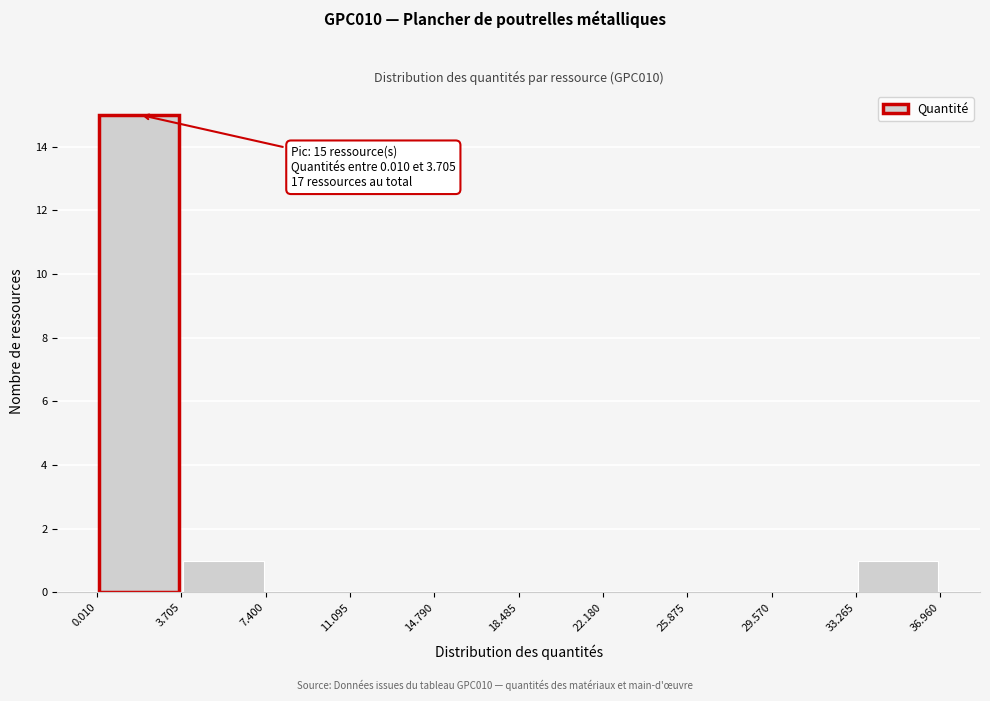

Over which range of the x-axis is the bar tallest?

0.010 to 3.705